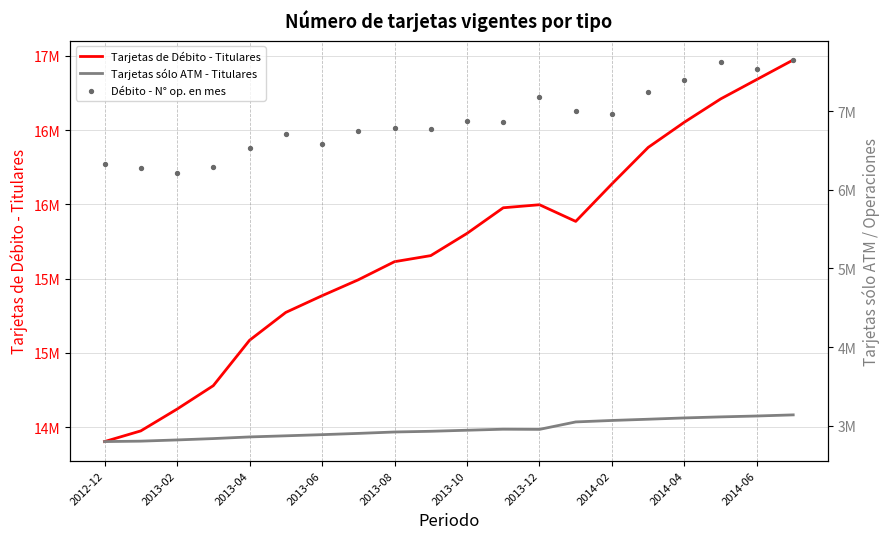

What are all the series names shown in the legend?

Tarjetas de Débito - Titulares, Tarjetas sólo ATM - Titulares, Débito - N° op. en mes